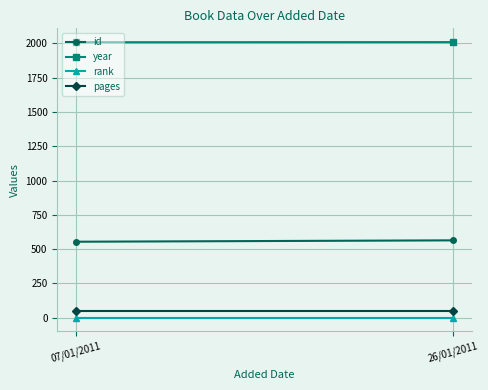

What is the difference between the highest and lowest values at 07/01/2011?

2008